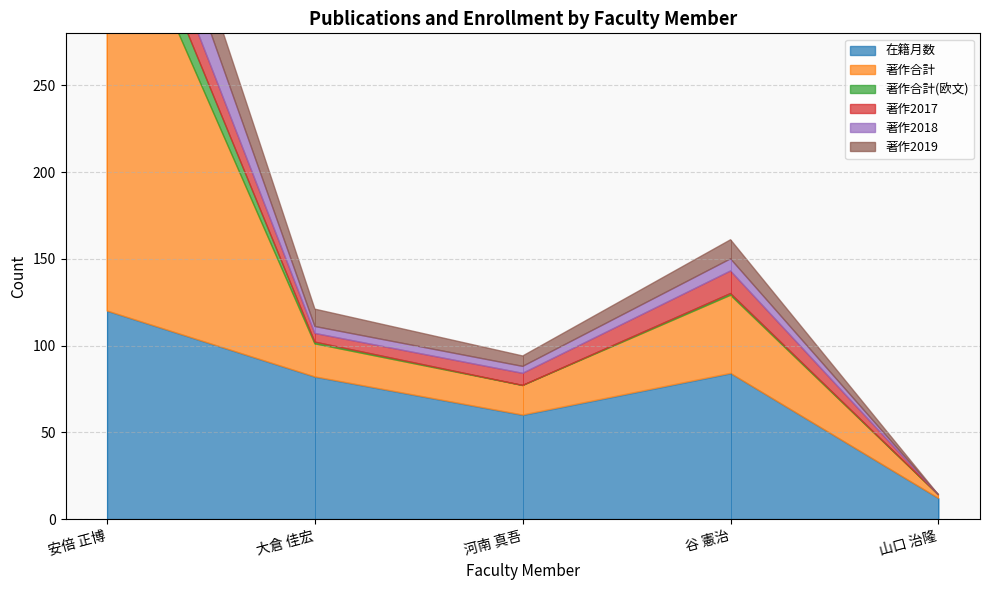

True or false: 著作合計 has more than 0 interior local peaks.

True